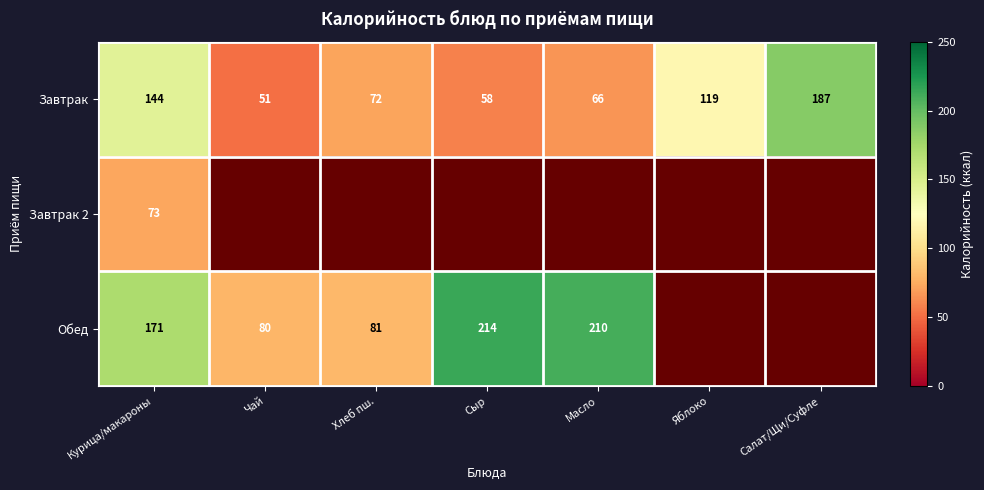

Is it true that Обед equals 333 at Масло?

False